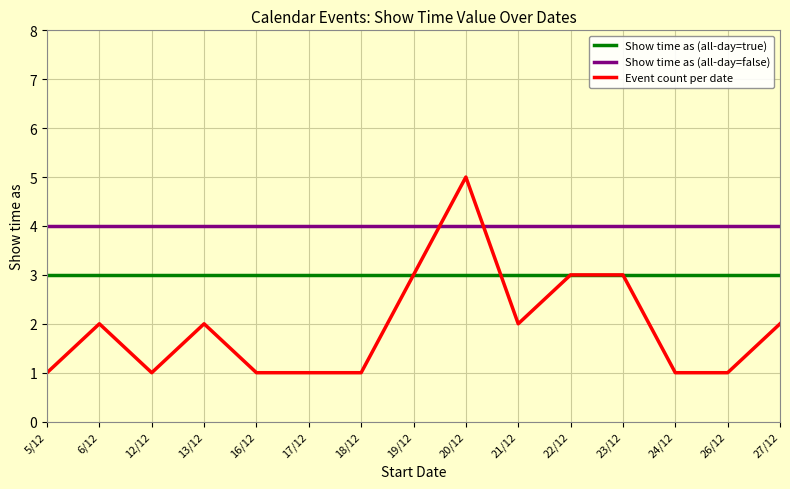

What are all the series names shown in the legend?

Show time as (all-day=true), Show time as (all-day=false), Event count per date